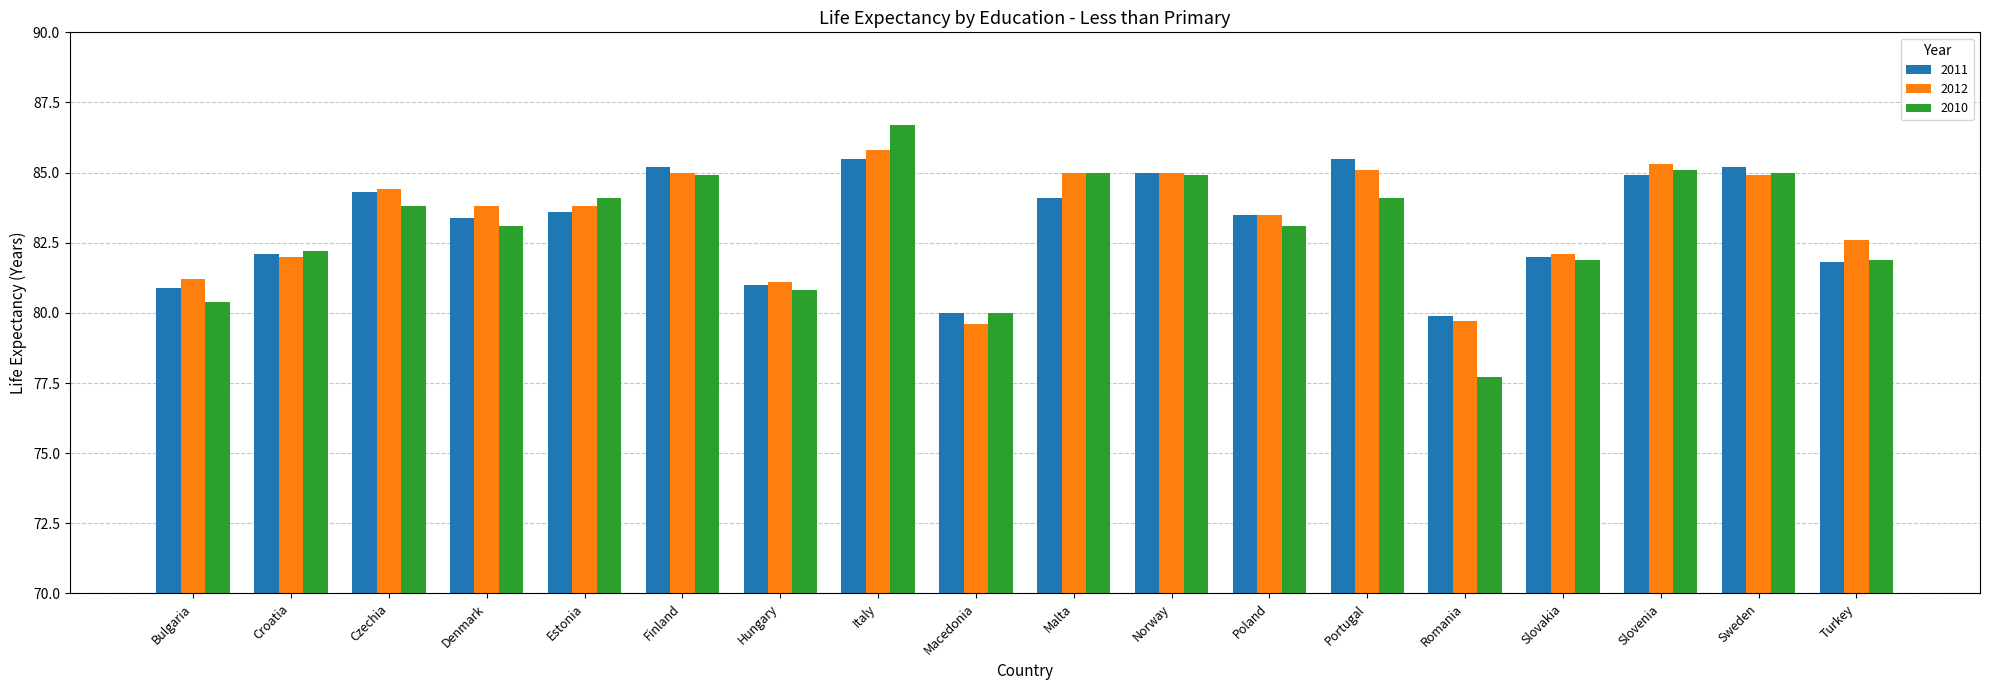

How many categories are shown in the chart?

18